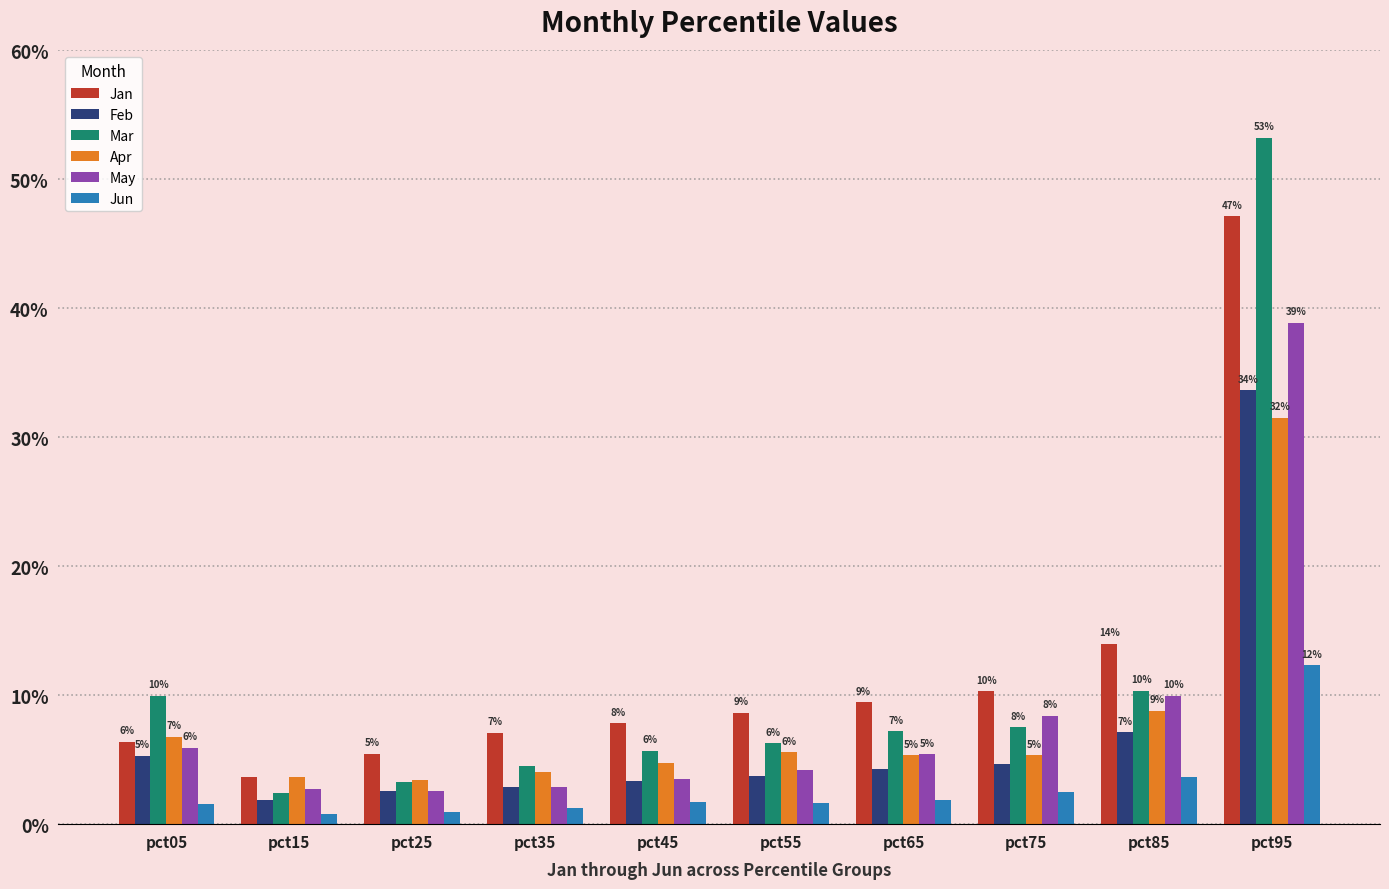

Are the bars grouped side by side (vs. stacked)?

Yes